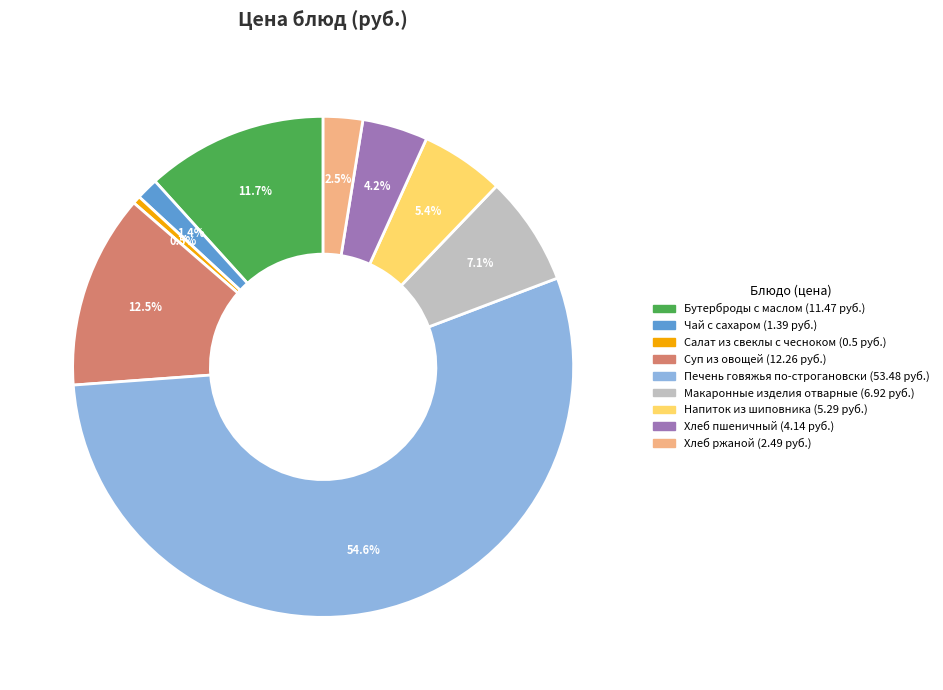

To the nearest percent, what is the difference between the Хлеб пшеничный and Макаронные изделия отварные slice percentages?

3%